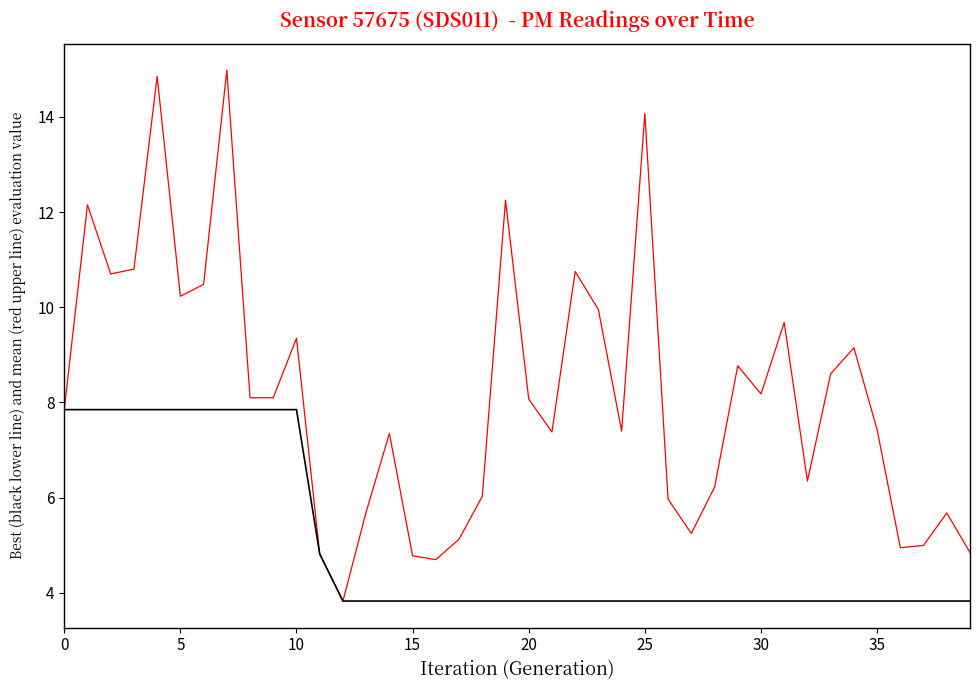

What is the maximum value shown in the chart?

15.0